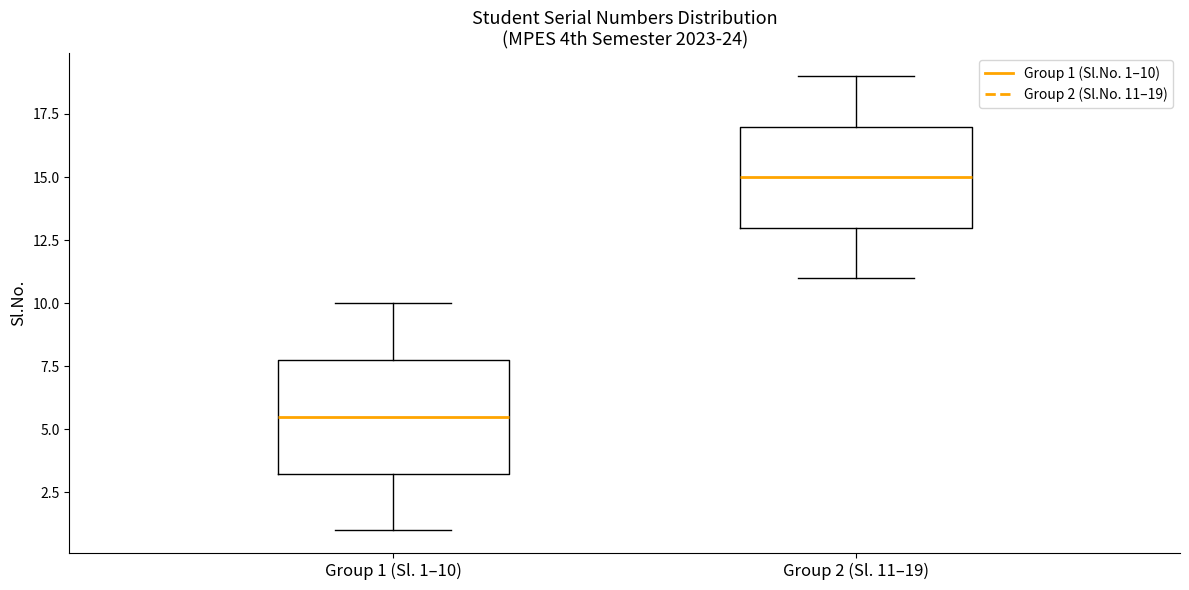

Where is the upper edge of the box for Group 2 (Sl. 11–19) on the y-axis? The values are not printed on the chart, so give them approximately, as read against the axis.

17.0